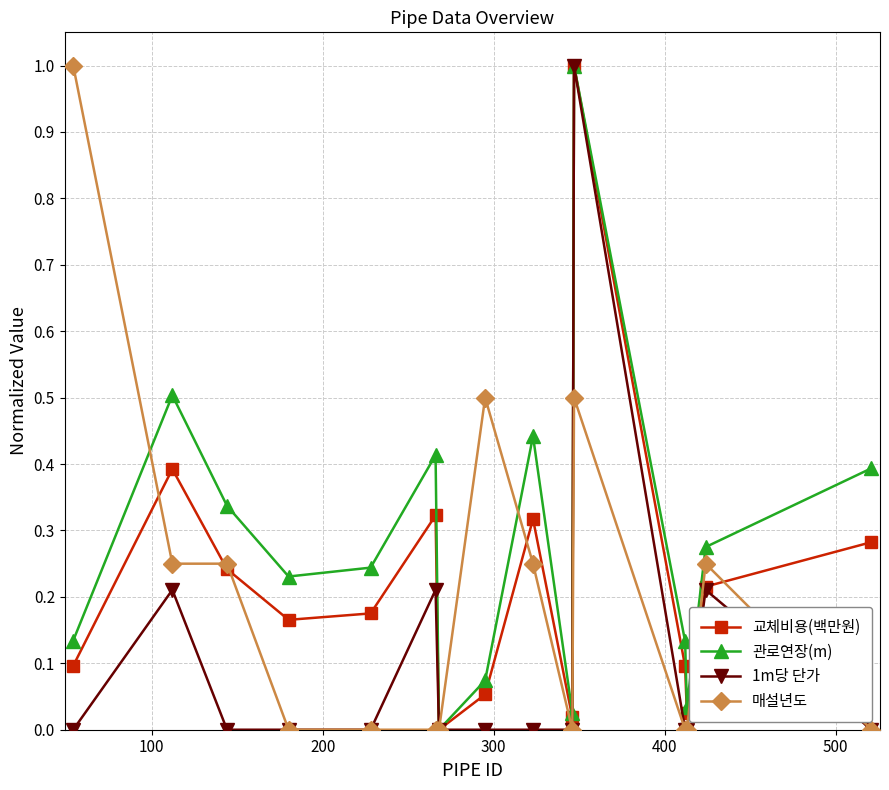

True or false: 교체비용(백만원) has more than 2 interior local peaks.

True